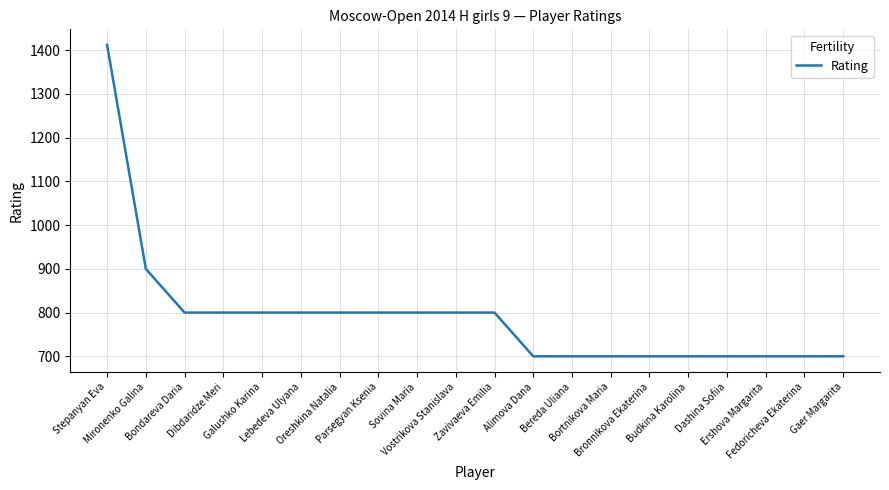

Between Zavivaeva Emilia and Fedoricheva Ekaterina, which is larger?

Zavivaeva Emilia